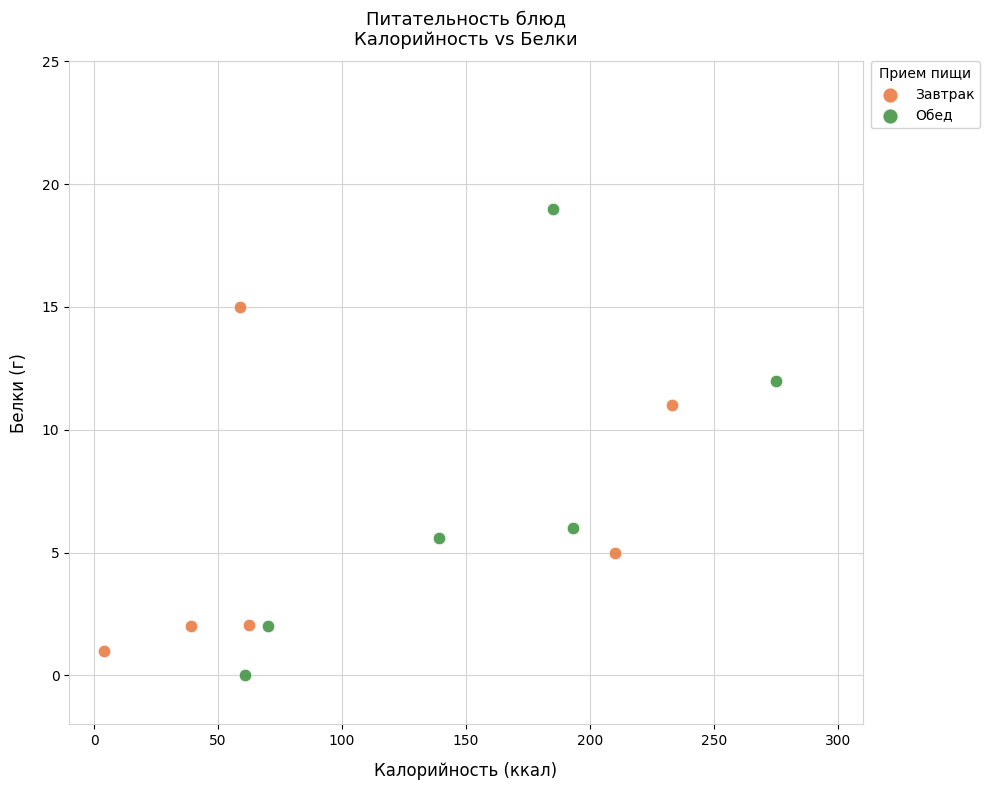

Which series reaches the maximum Y coordinate?

Обед